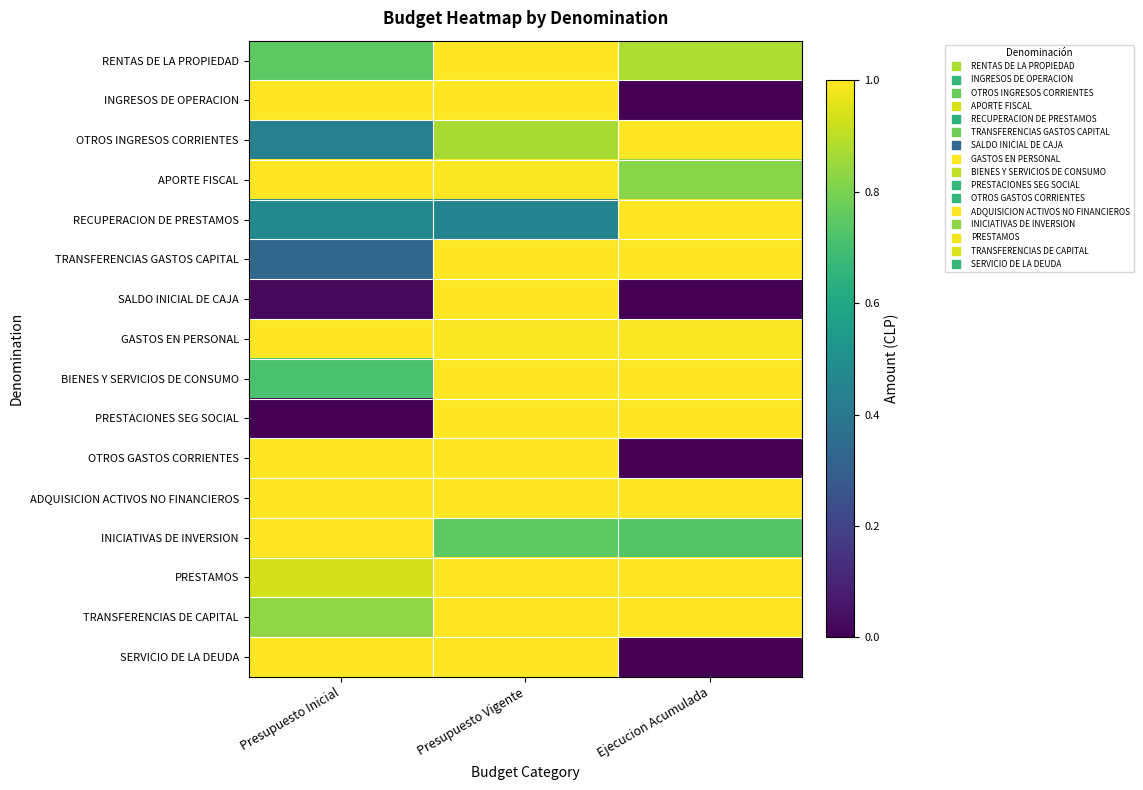

Reading right to left, extract all data points from this chart.

RENTAS DE LA PROPIEDAD: Ejecucion Acumulada=0.9	Presupuesto Vigente=1.0	Presupuesto Inicial=0.7
INGRESOS DE OPERACION: Ejecucion Acumulada=0.0	Presupuesto Vigente=1.0	Presupuesto Inicial=1.0
OTROS INGRESOS CORRIENTES: Ejecucion Acumulada=1.0	Presupuesto Vigente=0.9	Presupuesto Inicial=0.4
APORTE FISCAL: Ejecucion Acumulada=0.8	Presupuesto Vigente=1.0	Presupuesto Inicial=1.0
RECUPERACION DE PRESTAMOS: Ejecucion Acumulada=1.0	Presupuesto Vigente=0.5	Presupuesto Inicial=0.5
TRANSFERENCIAS GASTOS CAPITAL: Ejecucion Acumulada=1.0	Presupuesto Vigente=1.0	Presupuesto Inicial=0.3
SALDO INICIAL DE CAJA: Ejecucion Acumulada=0.0	Presupuesto Vigente=1.0	Presupuesto Inicial=0.0
GASTOS EN PERSONAL: Ejecucion Acumulada=1.0	Presupuesto Vigente=1.0	Presupuesto Inicial=1.0
BIENES Y SERVICIOS DE CONSUMO: Ejecucion Acumulada=1.0	Presupuesto Vigente=1.0	Presupuesto Inicial=0.7
PRESTACIONES SEG SOCIAL: Ejecucion Acumulada=1.0	Presupuesto Vigente=1.0	Presupuesto Inicial=0.0
OTROS GASTOS CORRIENTES: Ejecucion Acumulada=0.0	Presupuesto Vigente=1.0	Presupuesto Inicial=1.0
ADQUISICION ACTIVOS NO FINANCIEROS: Ejecucion Acumulada=1.0	Presupuesto Vigente=1.0	Presupuesto Inicial=1.0
INICIATIVAS DE INVERSION: Ejecucion Acumulada=0.7	Presupuesto Vigente=0.8	Presupuesto Inicial=1.0
PRESTAMOS: Ejecucion Acumulada=1.0	Presupuesto Vigente=1.0	Presupuesto Inicial=0.9
TRANSFERENCIAS DE CAPITAL: Ejecucion Acumulada=1.0	Presupuesto Vigente=1.0	Presupuesto Inicial=0.8
SERVICIO DE LA DEUDA: Ejecucion Acumulada=0.0	Presupuesto Vigente=1.0	Presupuesto Inicial=1.0